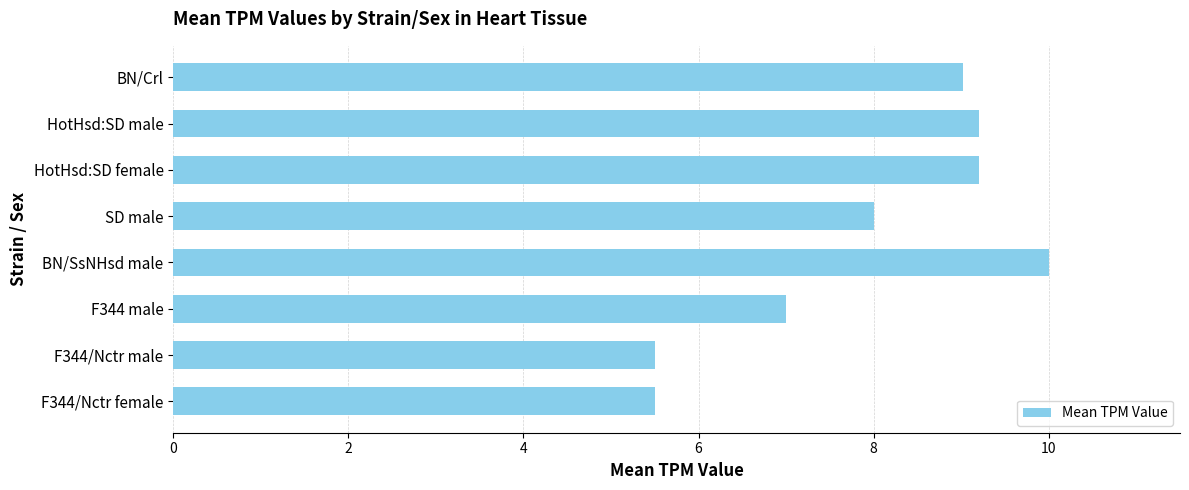

How many data points are less than 9?

4